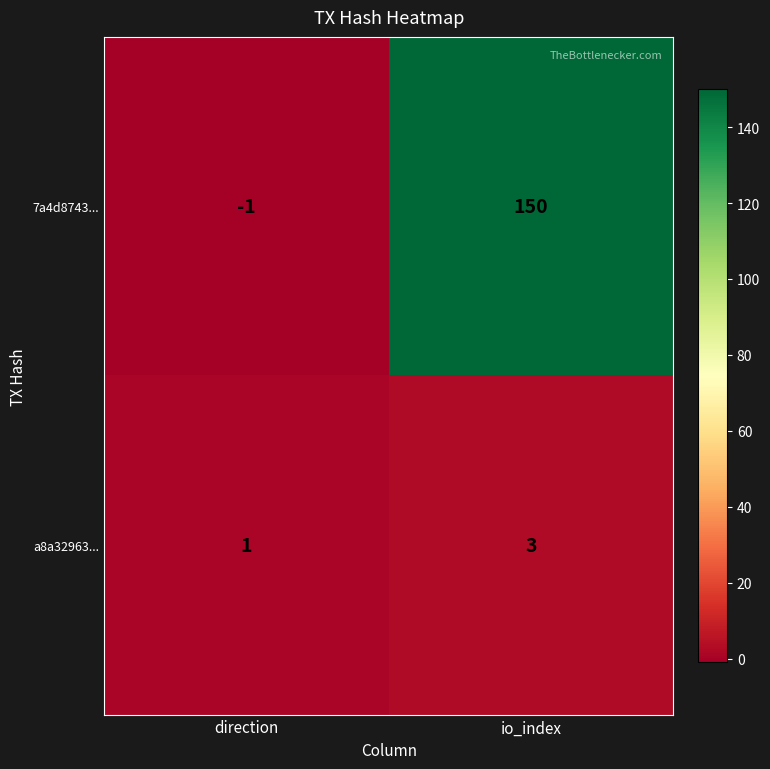

What is the sum of all a8a32963... values?

4